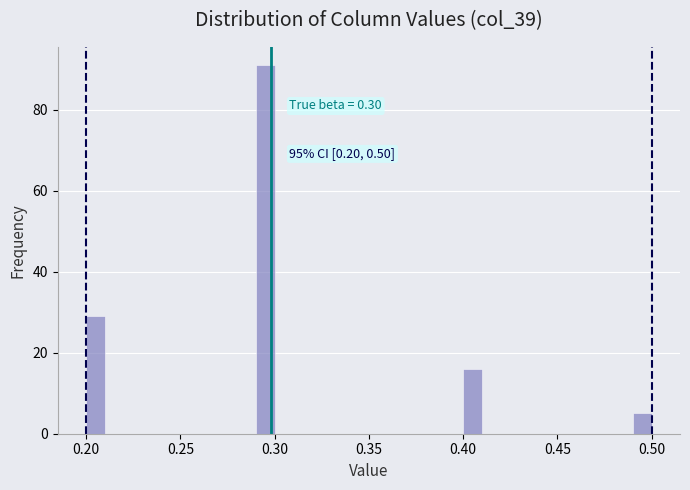

Around what value on the x-axis is the tallest bar? Give the approximate position of its centre, as read against the axis.

0.295